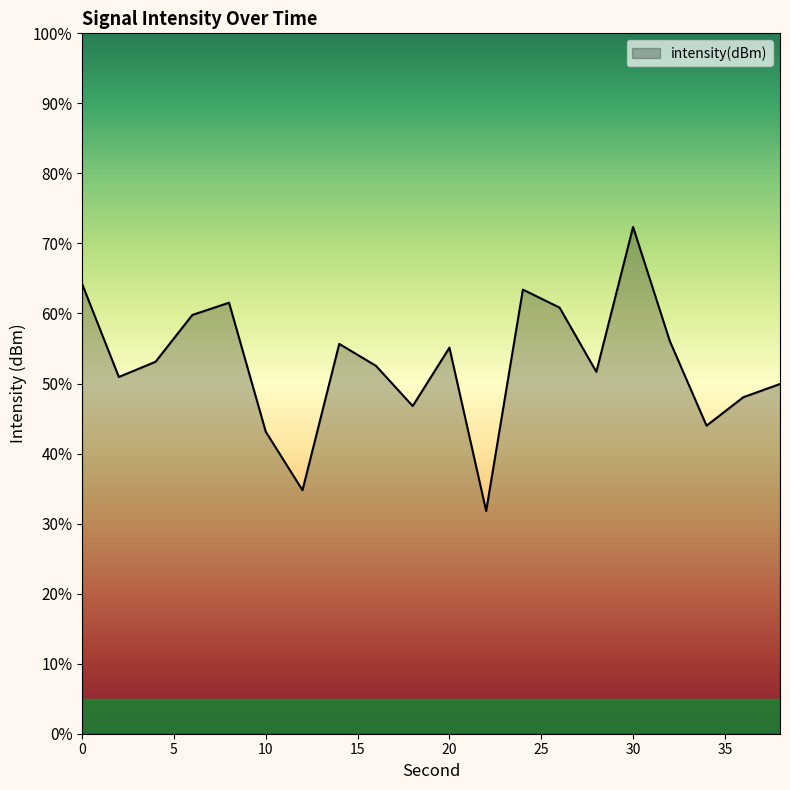

What is the difference between the maximum and minimum values?

40.6